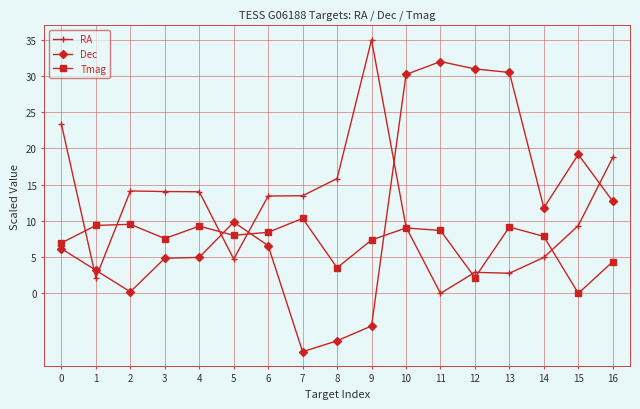

Which series has the widest spread of values?

Dec